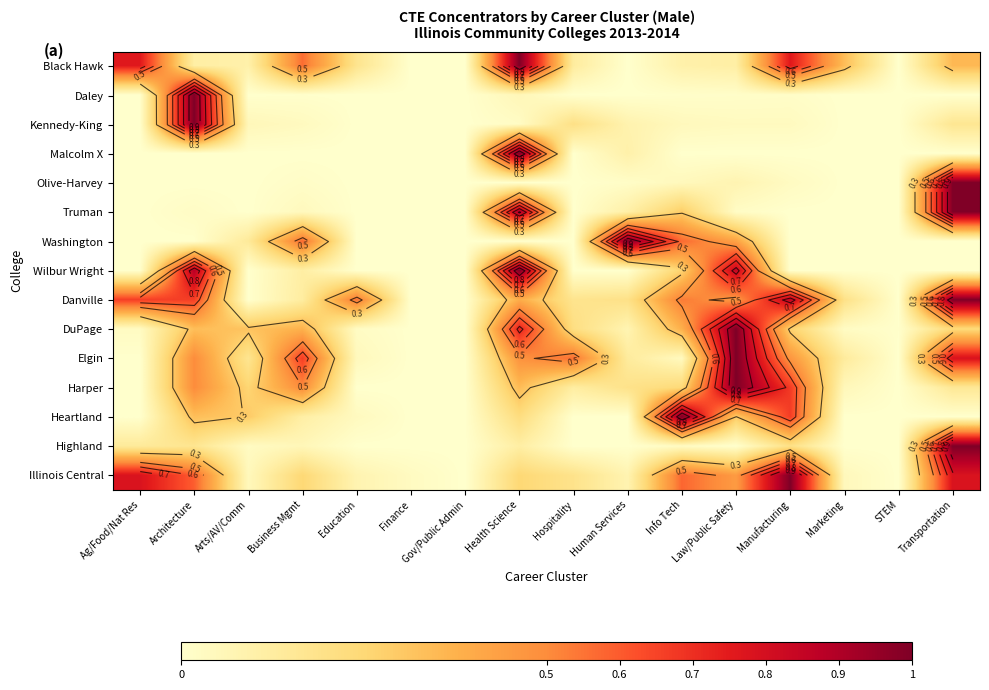

What is the average value of the Black Hawk series?

0.3